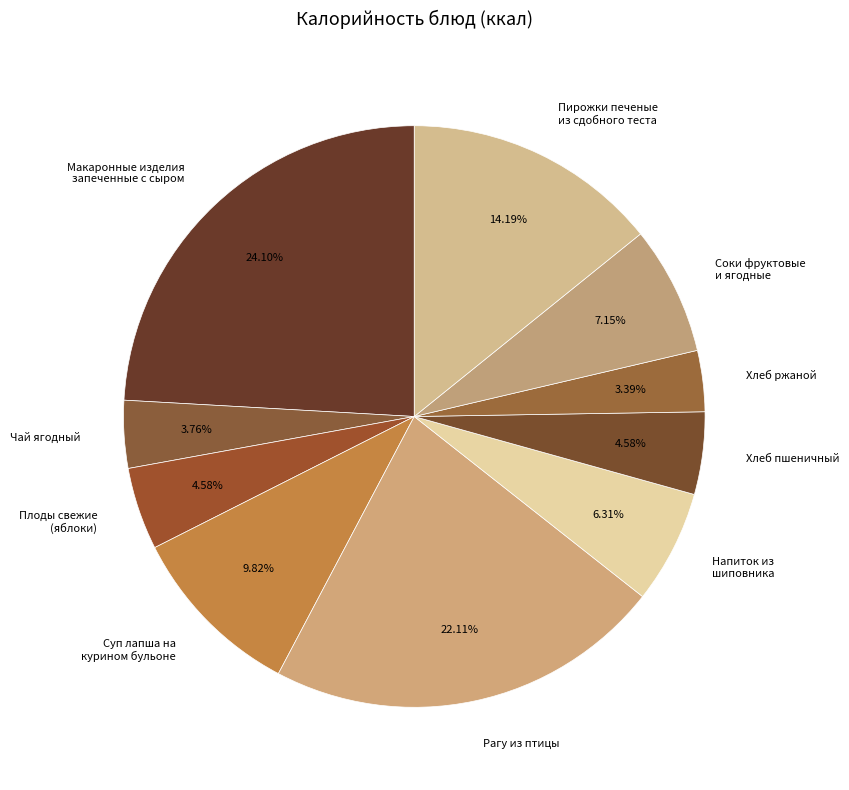

What is the largest slice in the pie chart?

Макаронные изделия запеченные с сыром